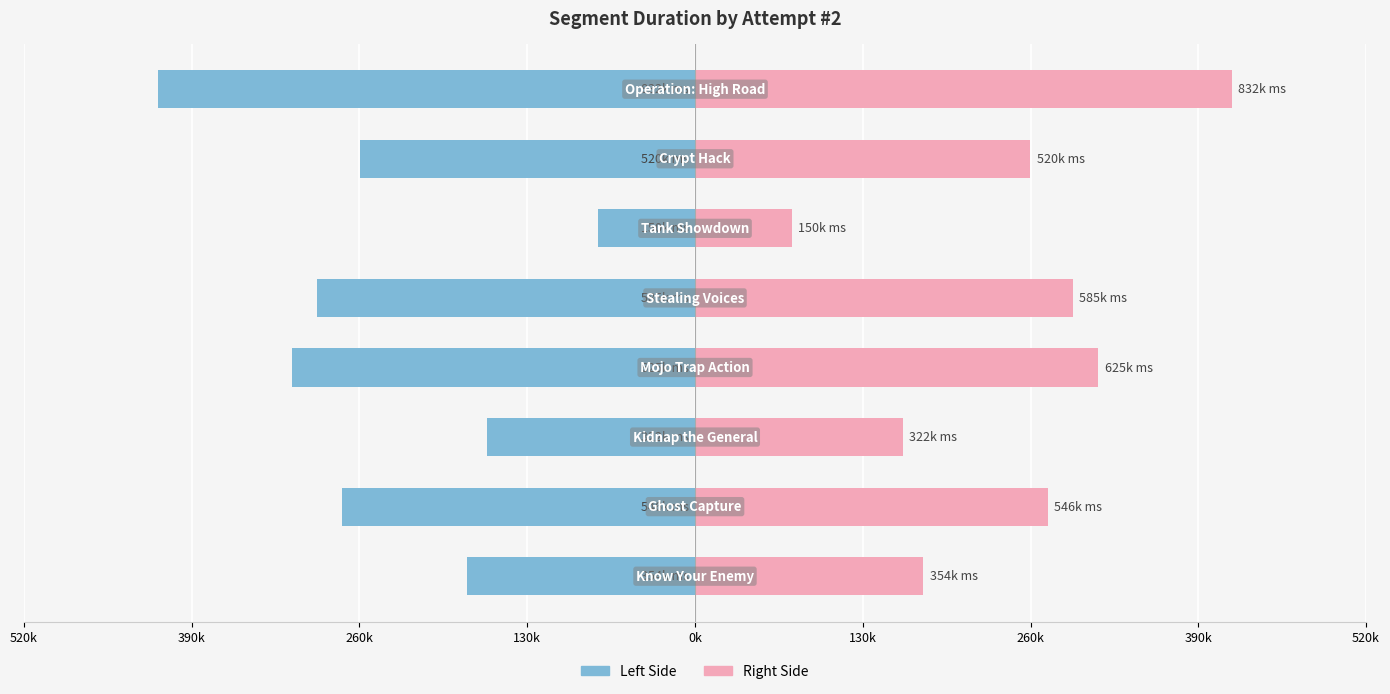

Reading left to right, what are all the values shown in this chart?

Attempt #2 (Left): -177022.0	-273141.5	-160782.5	-312485.0	-292580.0	-75004.5	-259921.5	-415960.5
Attempt #2 (Right): 177022.0	273141.5	160782.5	312485.0	292580.0	75004.5	259921.5	415960.5